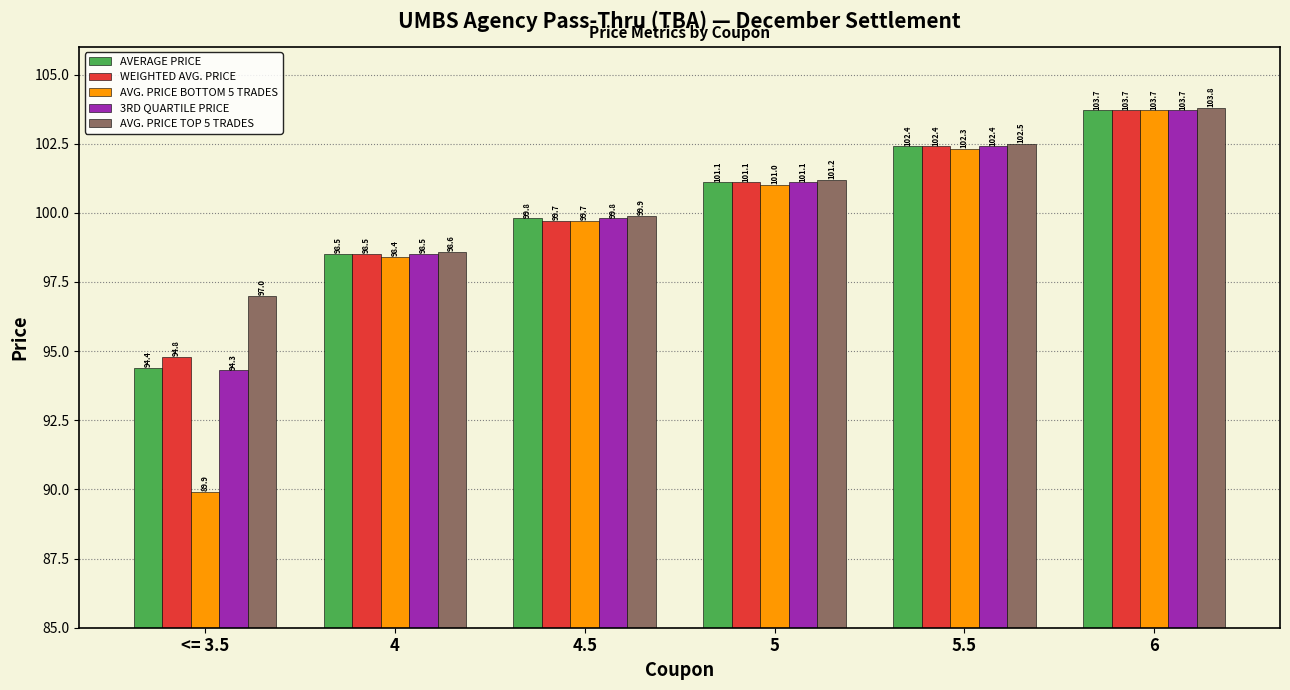

Which series has the largest total across all categories?

AVG. PRICE TOP 5 TRADES